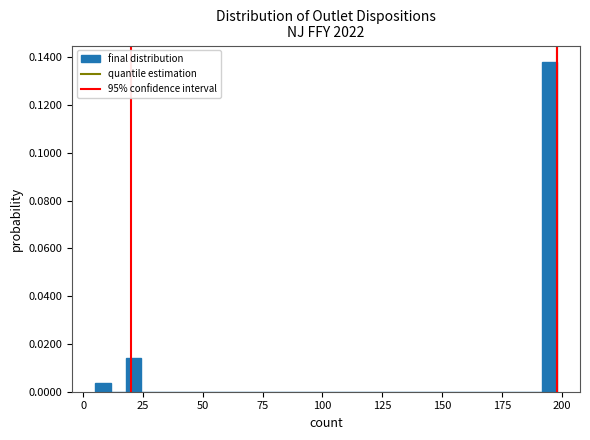

Read against the x-axis, roughly where is the centre of the tallest bar?

195